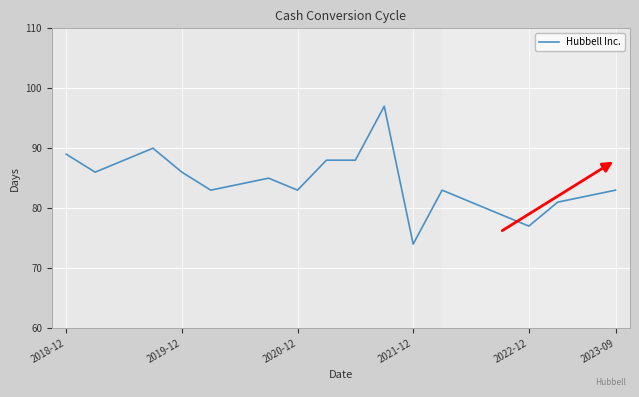

Count the number of categories in the chart.

20